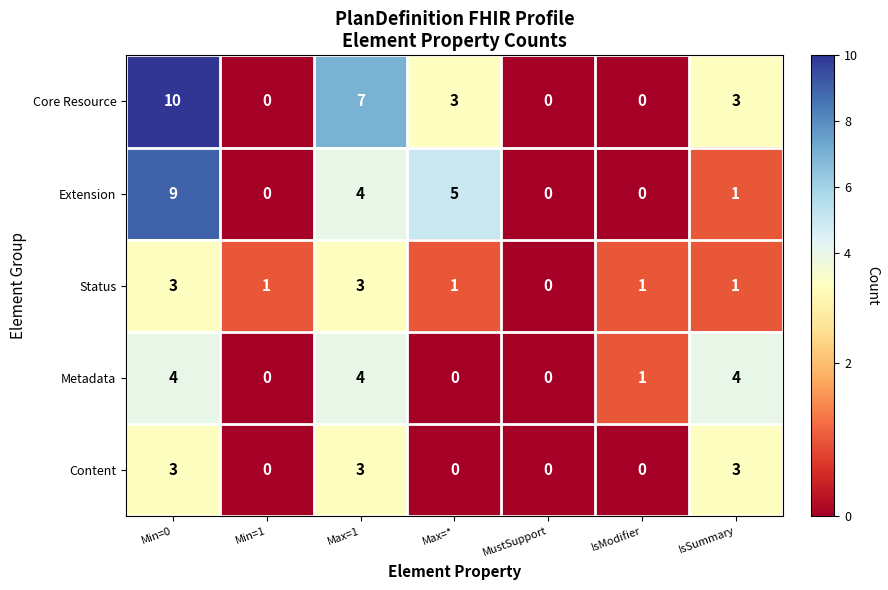

True or false: Status has a value of 0 at Min=1.

False